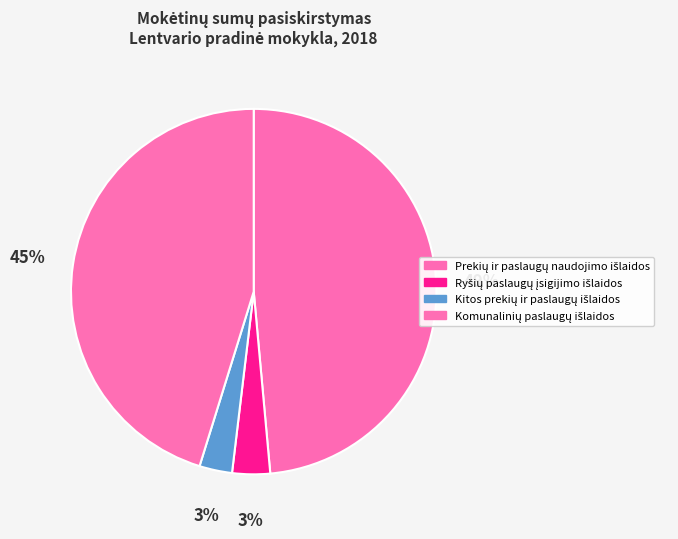

How many segments does this pie chart have?

4